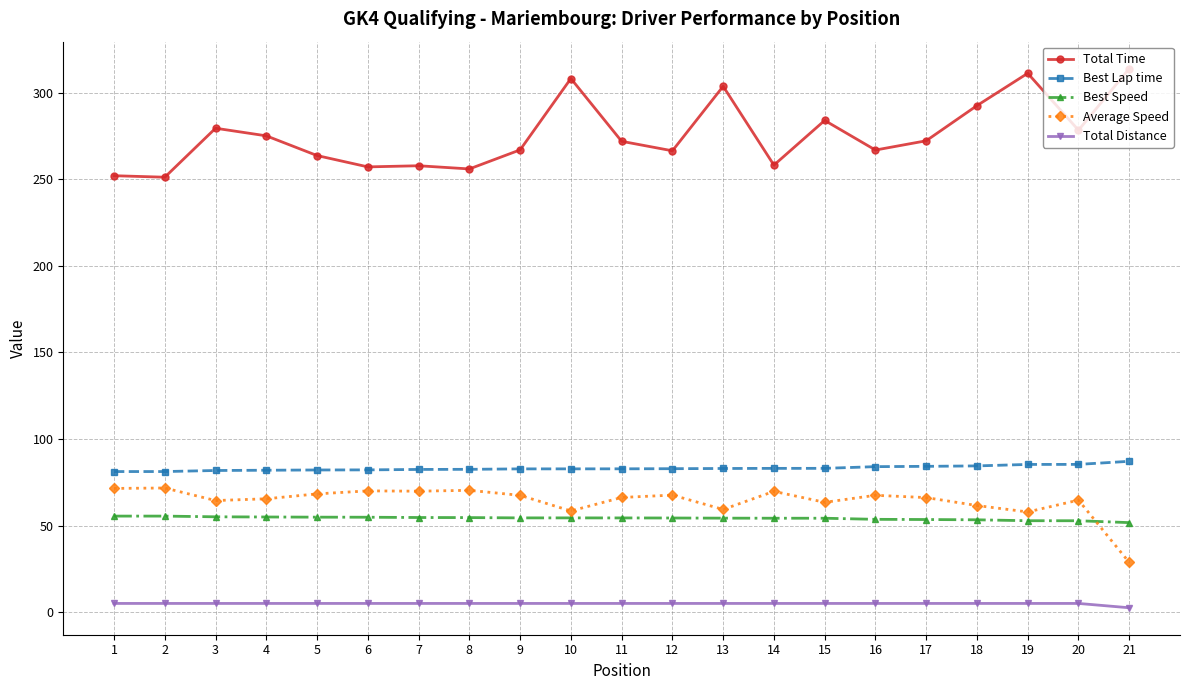

What is the minimum value shown in the chart?

2.5